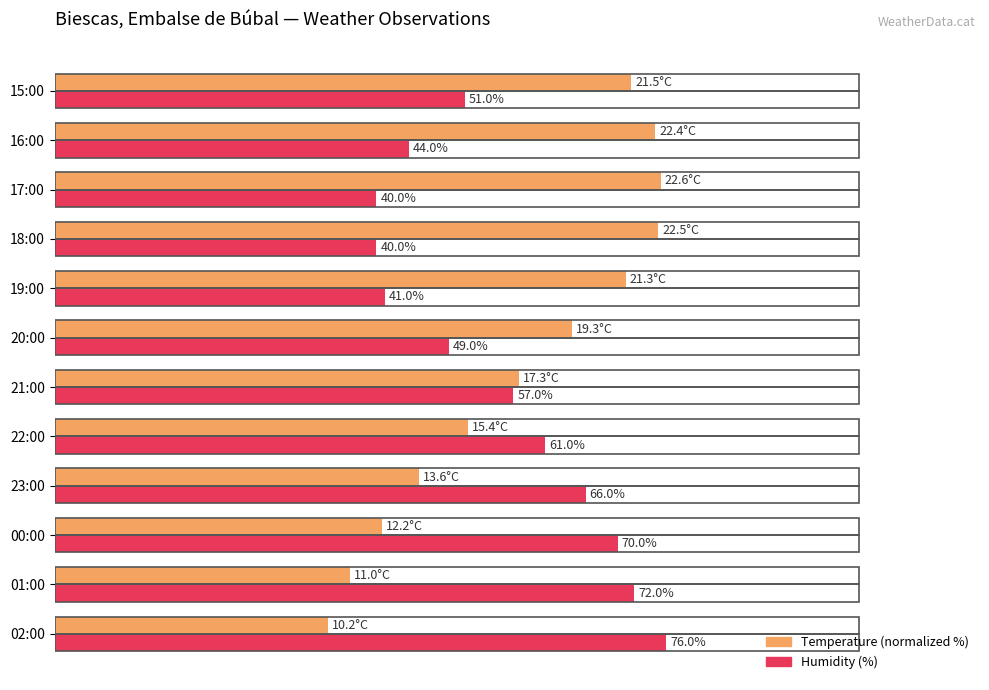

Where is Temperature (normalized %) nearest to the value 54?

22:00